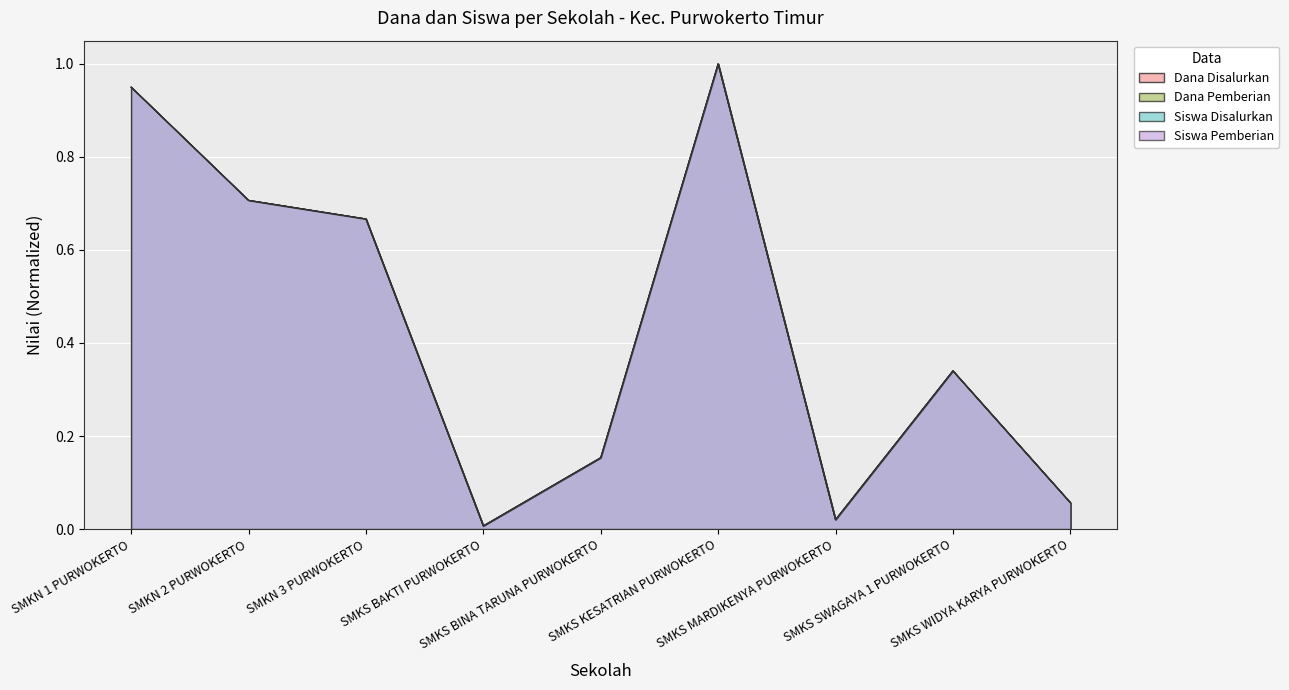

Reading left to right, transcribe all the data shown in this chart.

Dana Disalurkan: 0.9	0.7	0.7	0.0	0.2	1.0	0.0	0.3	0.1
Dana Pemberian: 0.9	0.7	0.7	0.0	0.2	1.0	0.0	0.3	0.1
Siswa Disalurkan: 0.9	0.7	0.7	0.0	0.2	1.0	0.0	0.3	0.1
Siswa Pemberian: 0.9	0.7	0.7	0.0	0.2	1.0	0.0	0.3	0.1